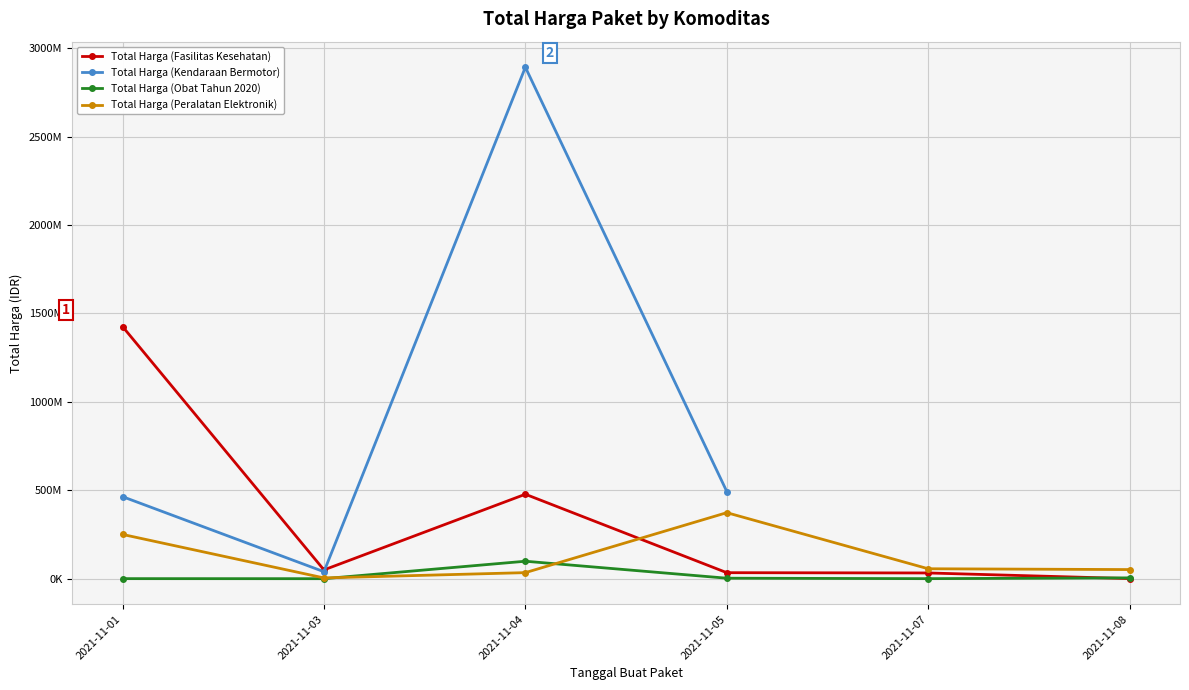

What is the average value of the Total Harga (Fasilitas Kesehatan) series?

336702835.8